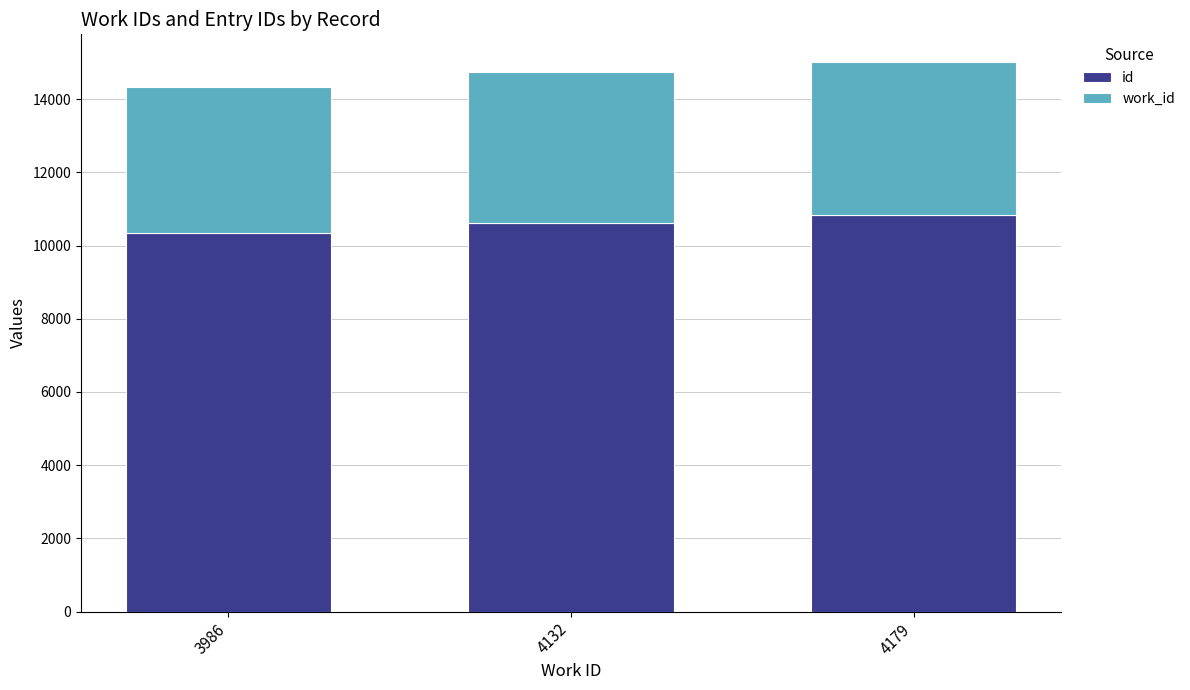

Where is id nearest to the value 10598?

4132